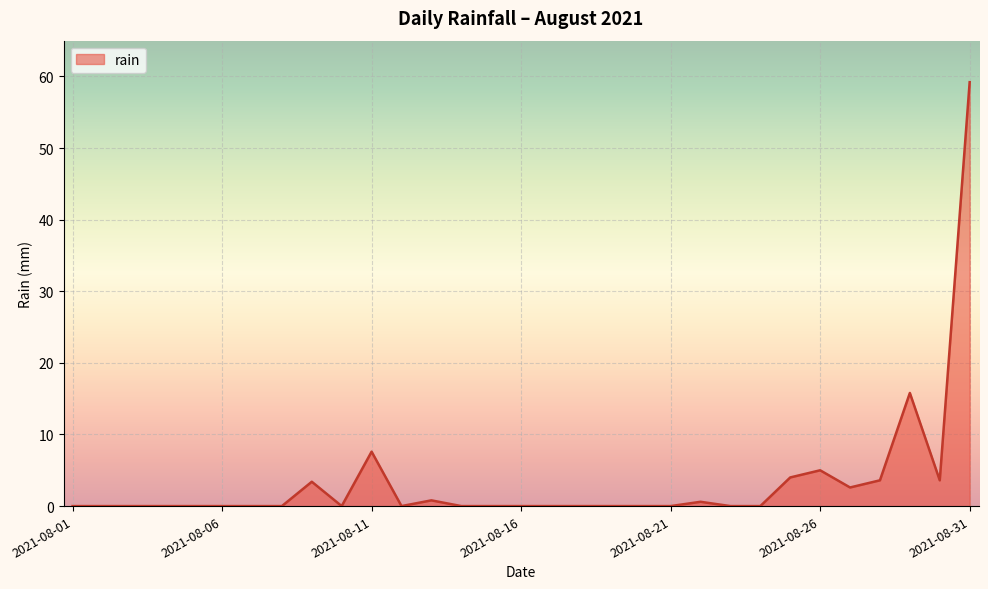

What is the maximum value shown in the chart?

59.2